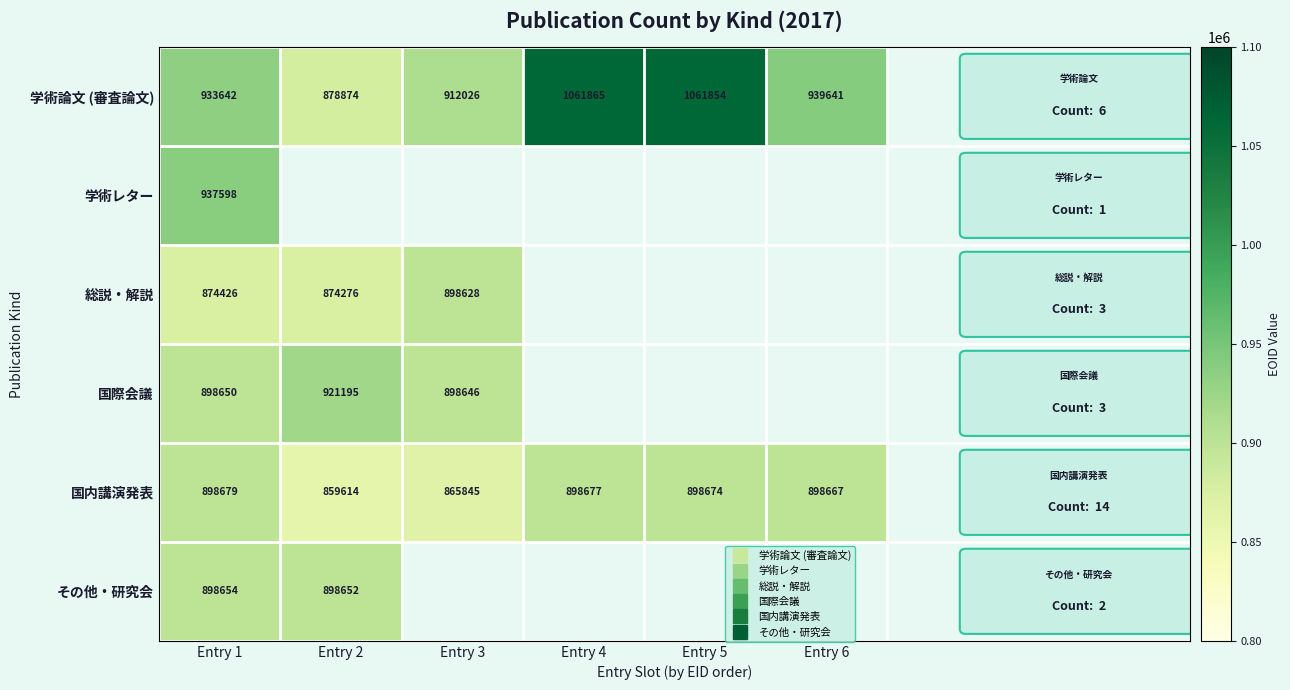

Which series has the widest spread of values?

学術論文 (審査論文)